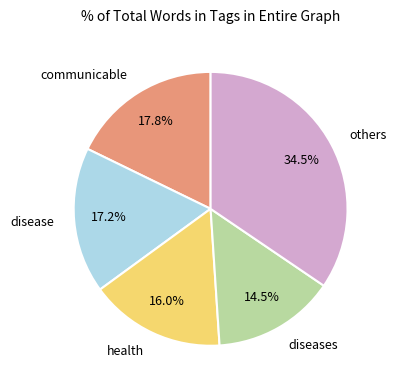

Between communicable and diseases, which is larger?

communicable